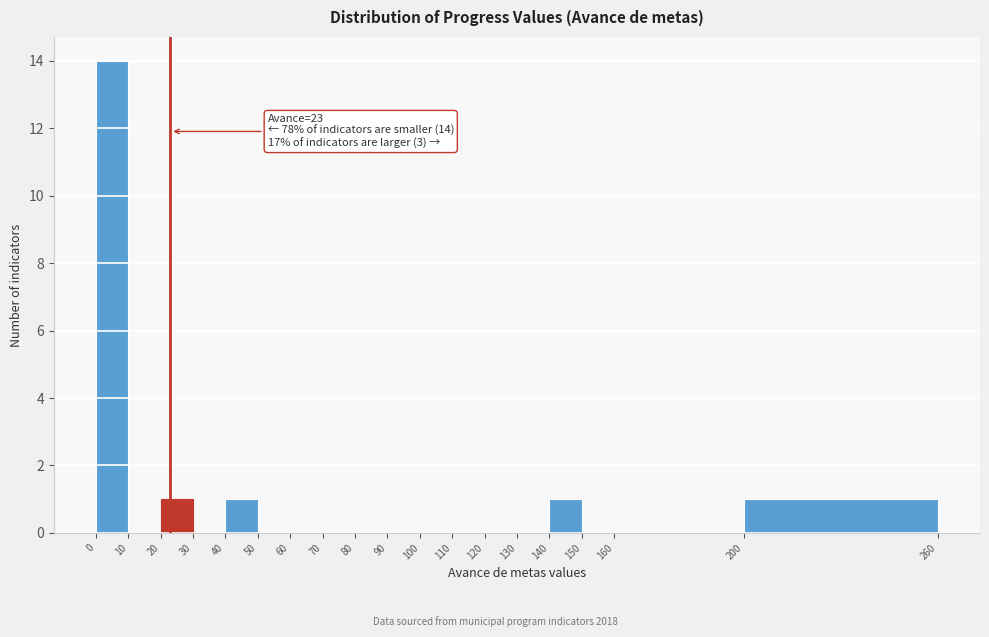

Over which range of the x-axis is the bar tallest?

0 to 10